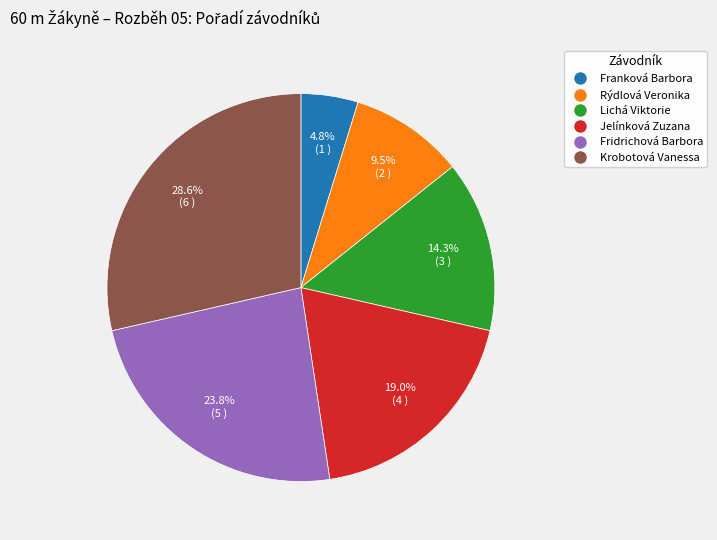

Which category has the biggest portion of the pie?

Krobotová Vanessa